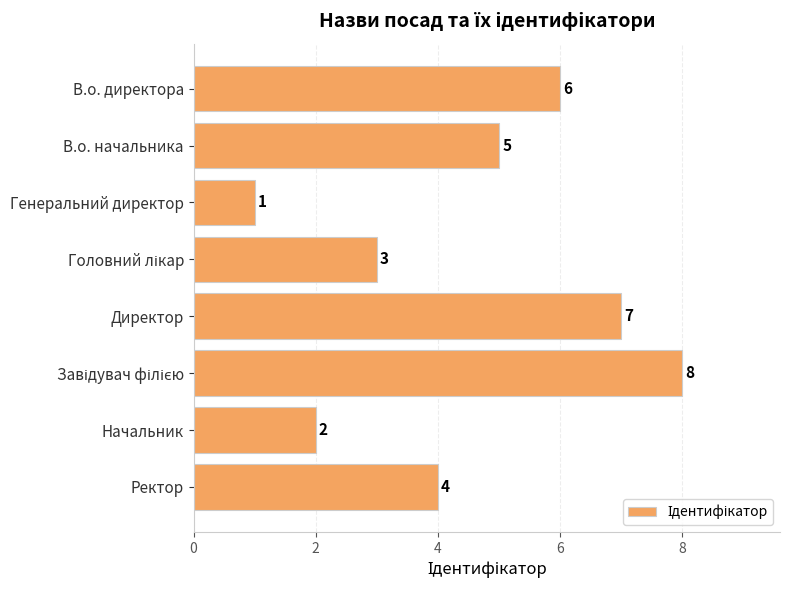

Does the chart contain stacked bars?

No